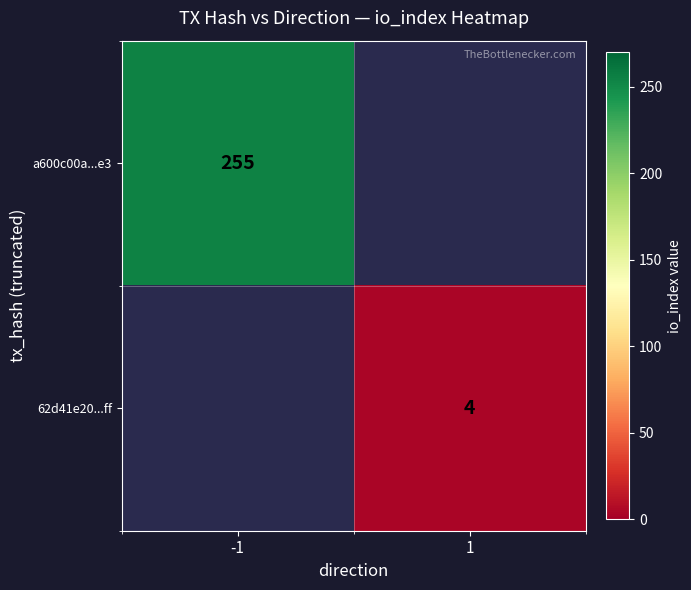

The value of a600c00a...e3 at -1 is 255. True or false?

True